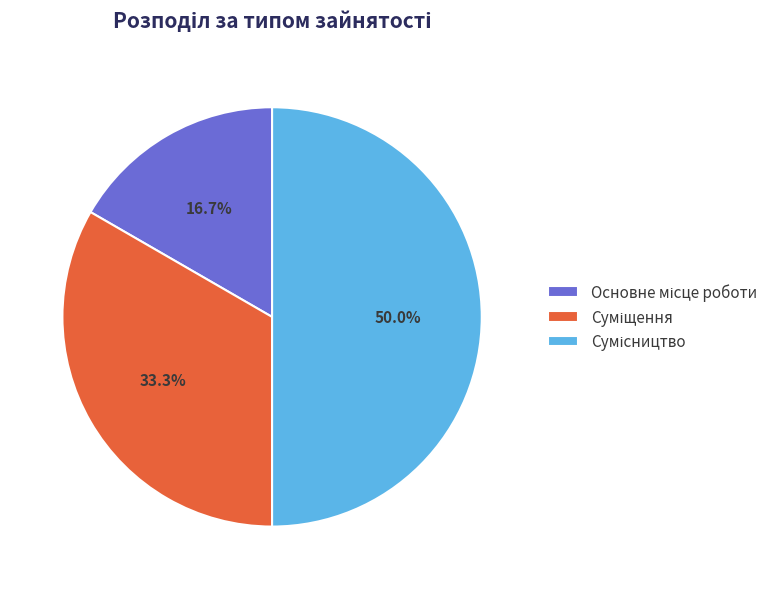

How many segments does this pie chart have?

3